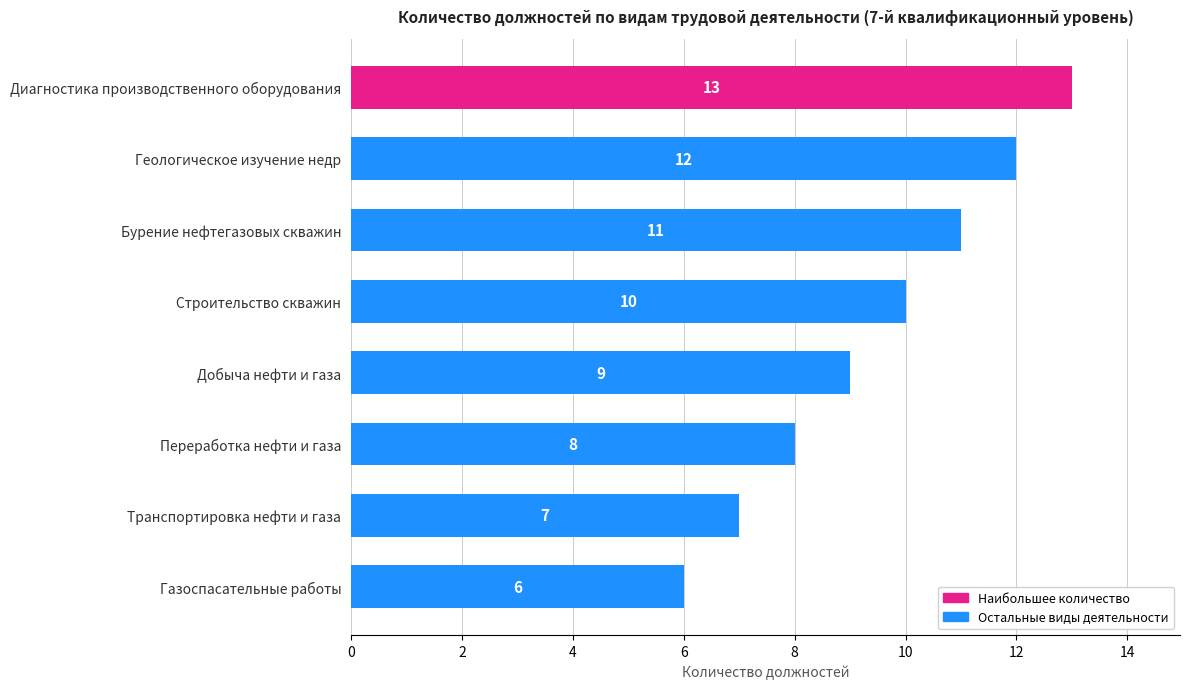

What is the maximum value shown in the chart?

13